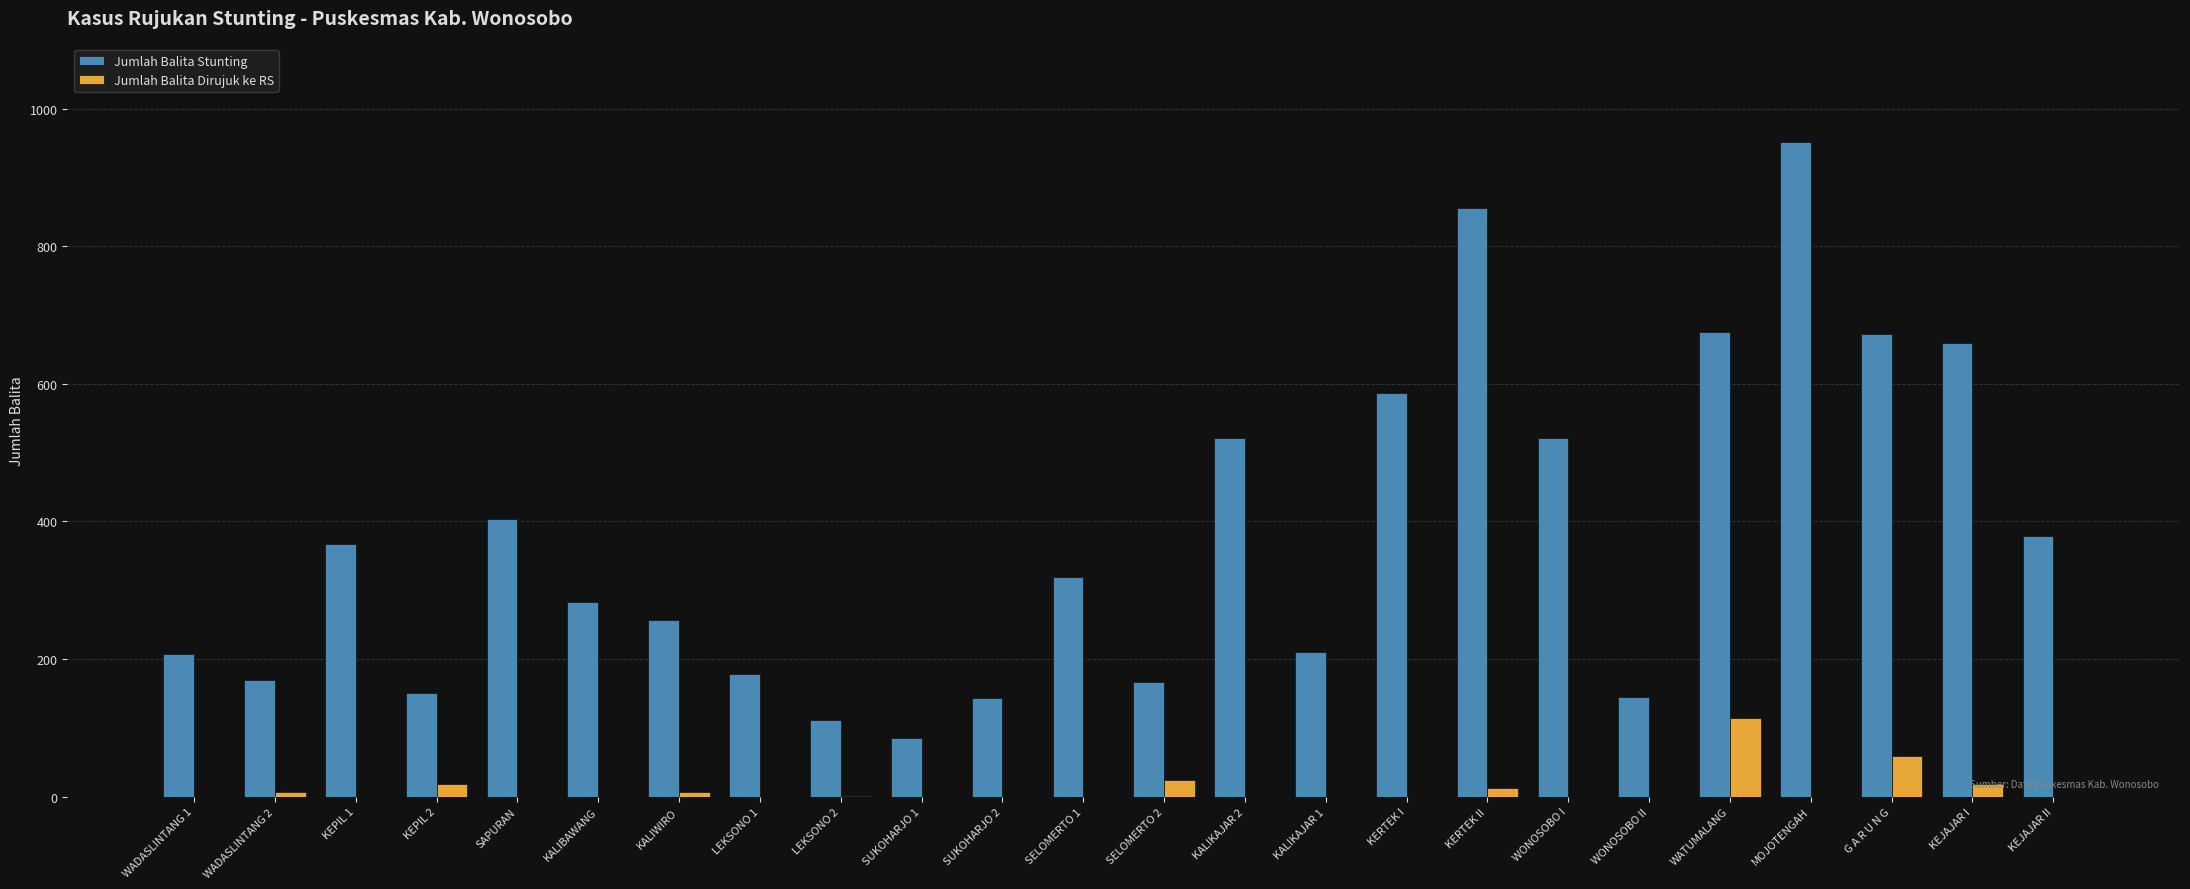

Is it true that Jumlah Balita Dirujuk ke RS equals 25 at SELOMERTO 2?

True